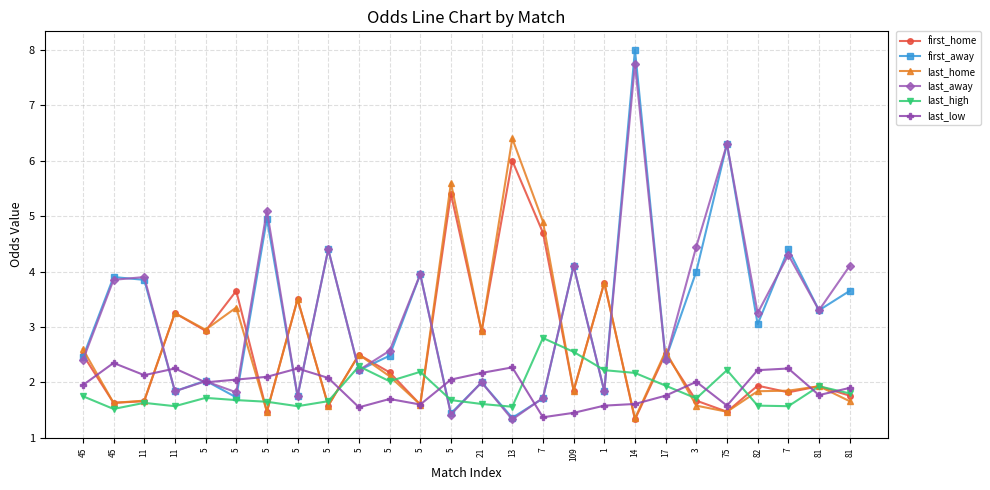

Which series changed the most between 45 and 5?

last_home